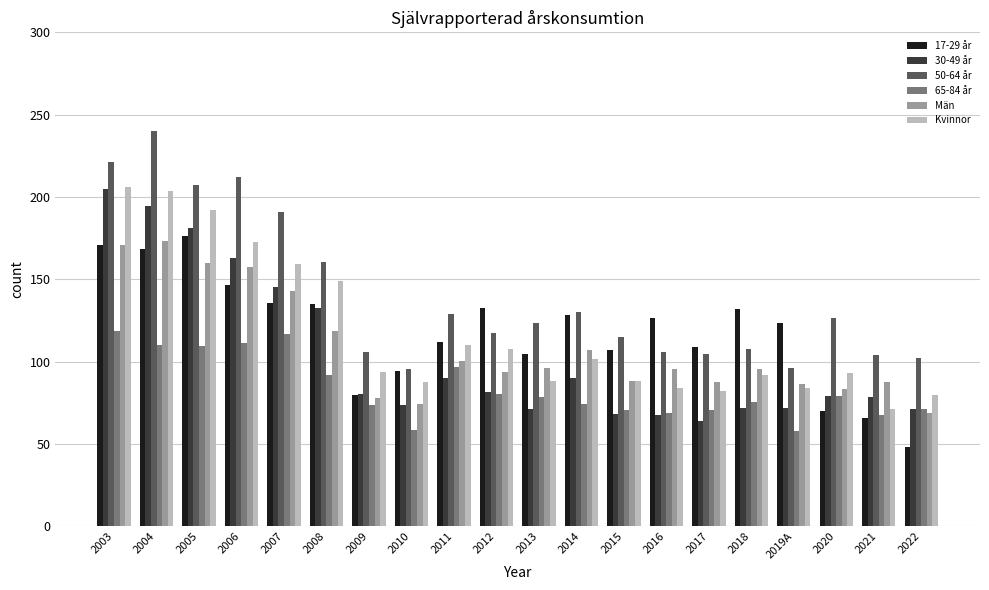

What is the label of the 5th bar from the right?

2018